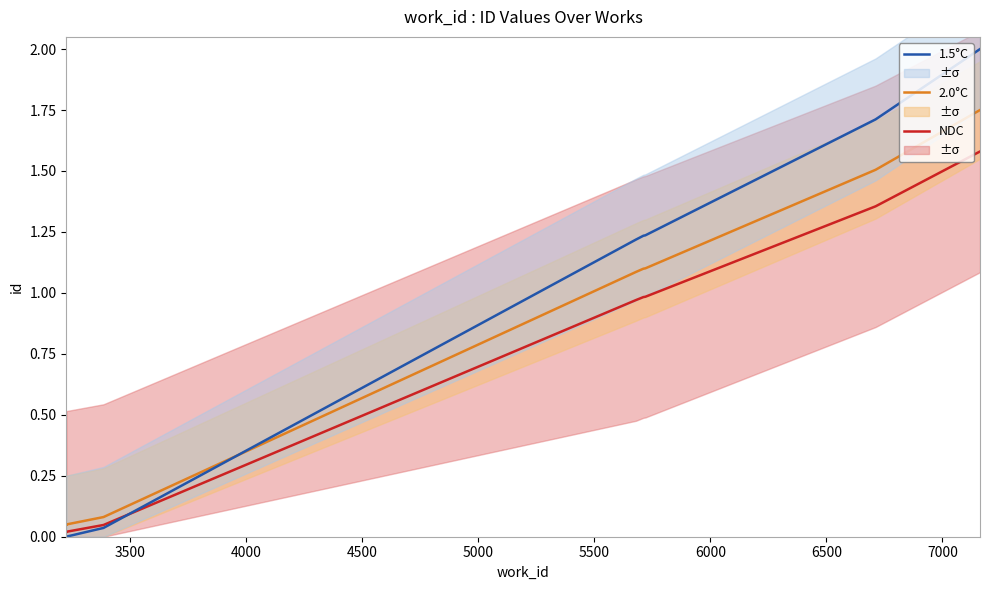

What is the highest value of the 2.0°C series?

1.8